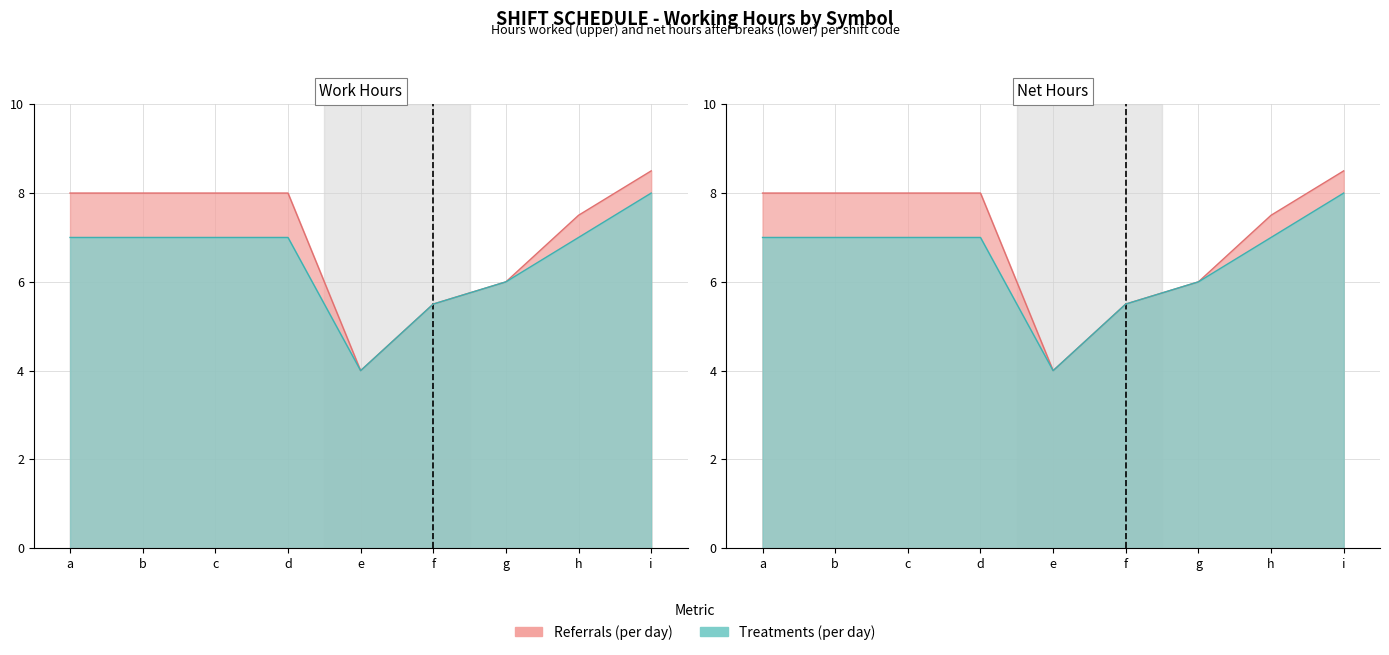

What is the minimum value for Referrals (per day)?

4.0